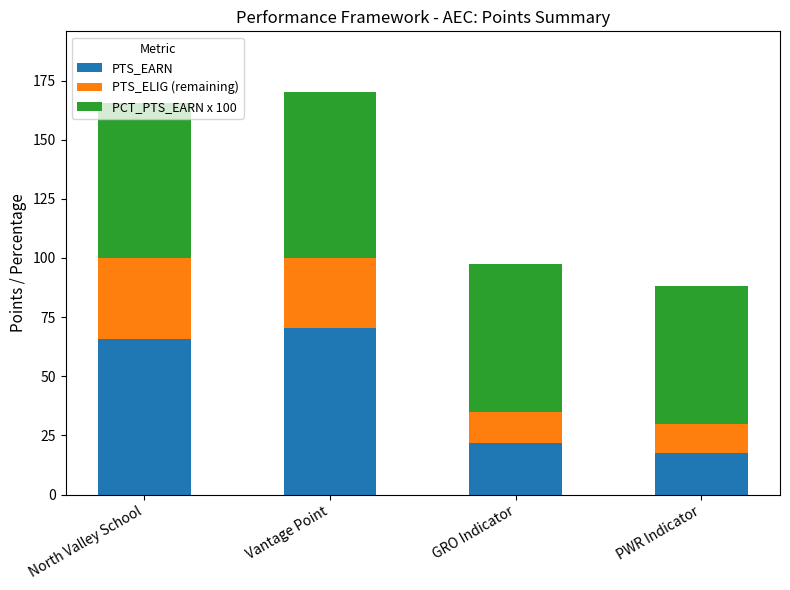

Which category has the lowest value in the PTS_EARN series?

PWR Indicator